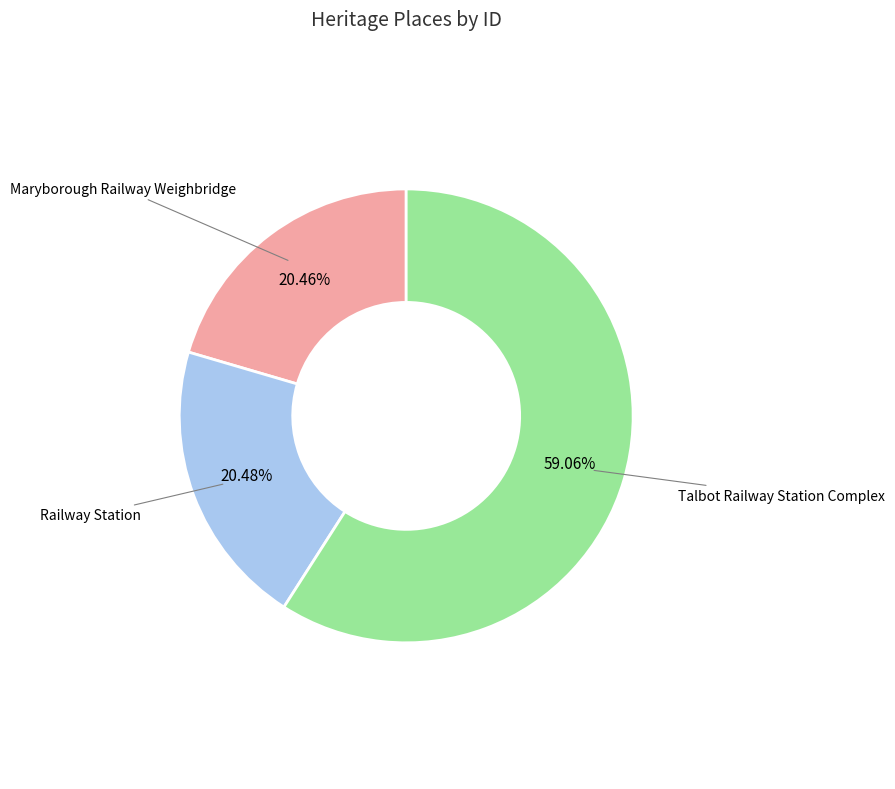

What percentage is the Railway Station slice, to the nearest percent?

20%